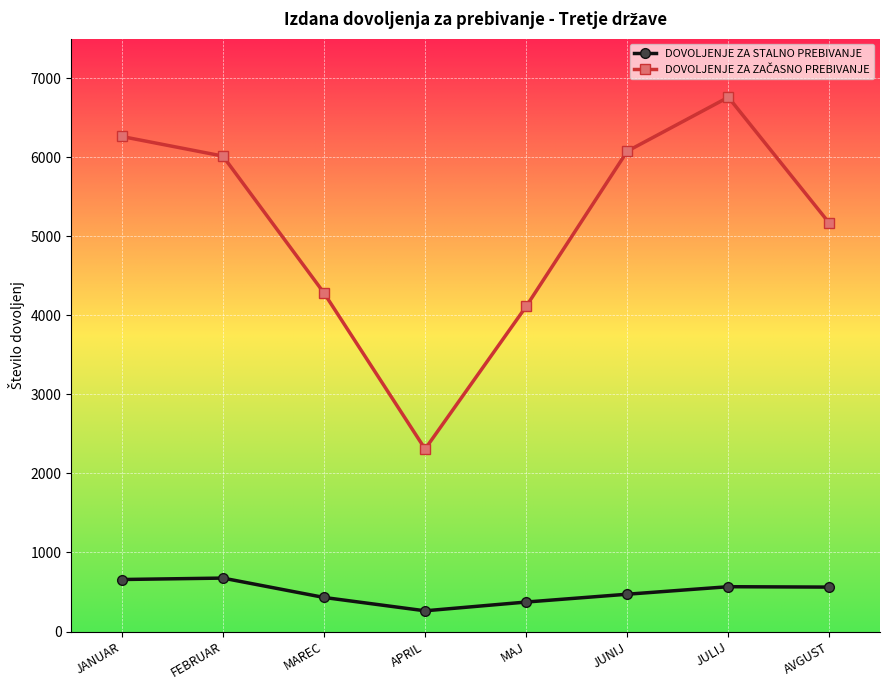

What value does the DOVOLJENJE ZA STALNO PREBIVANJE series have at AVGUST?

562